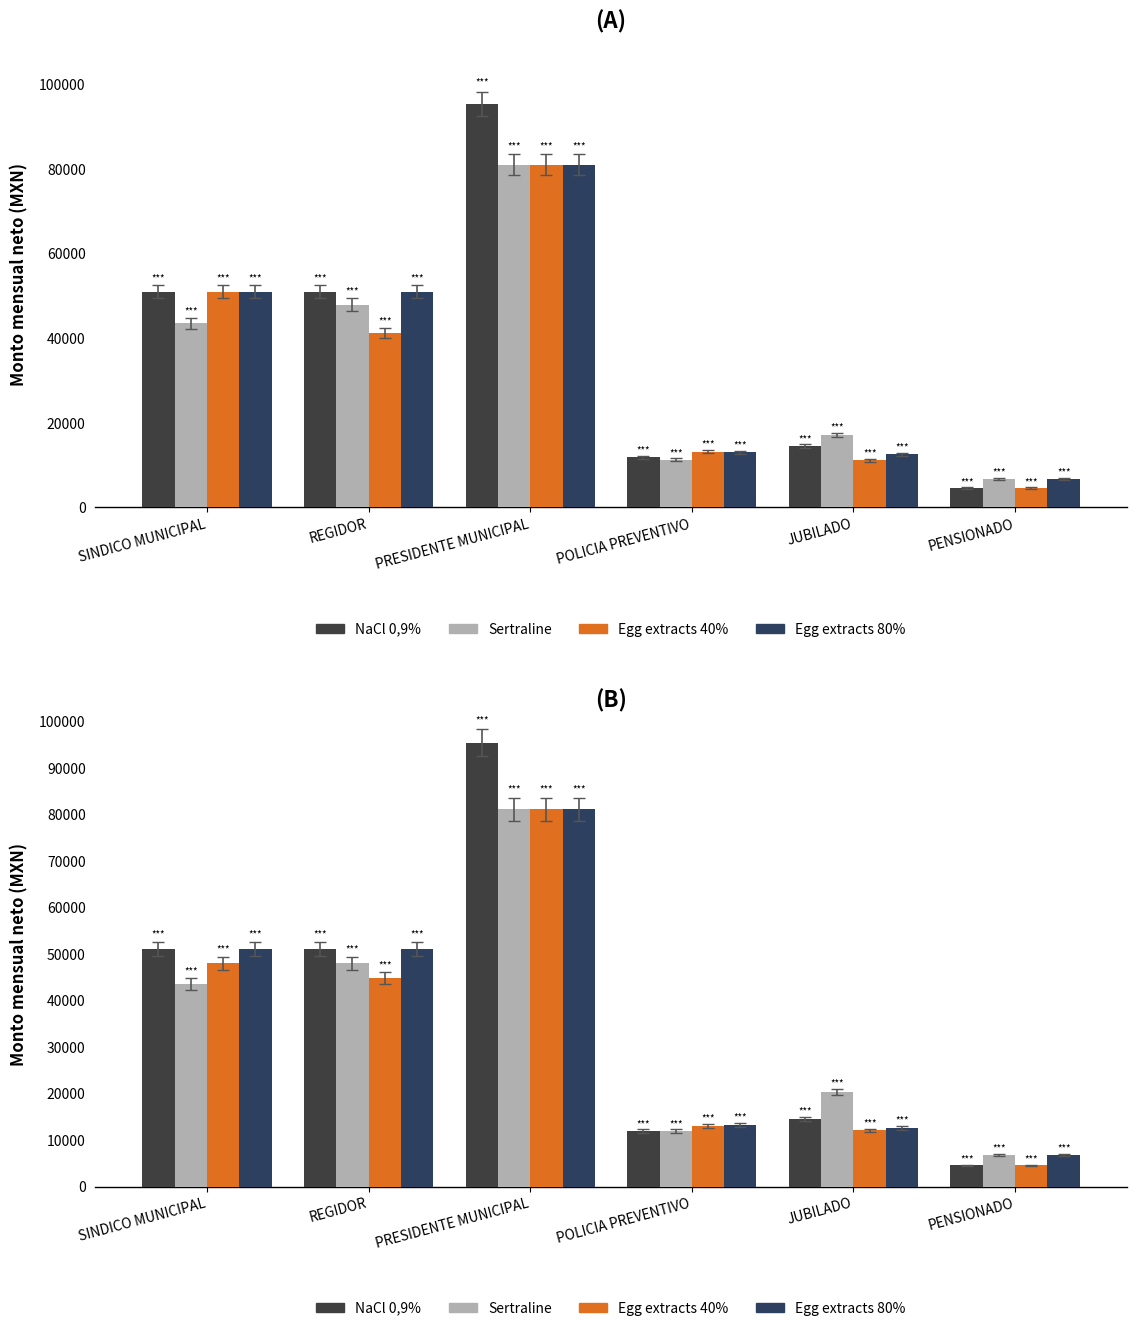

Where does the Egg extracts 80% series first go above 51020?

PRESIDENTE MUNICIPAL